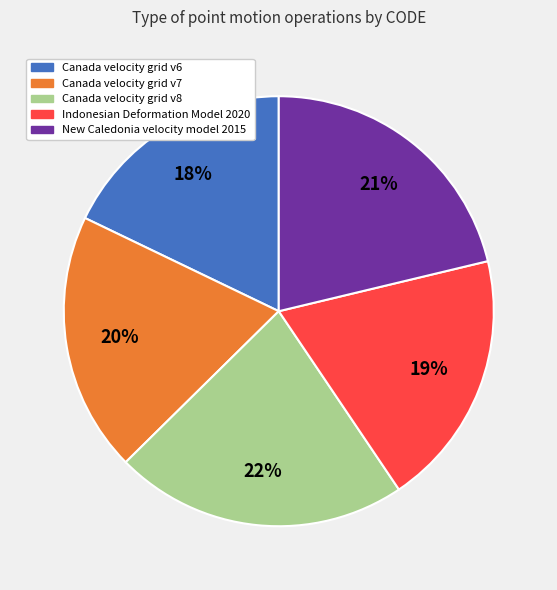

Does Canada velocity grid v8 account for over 50% of the chart?

No